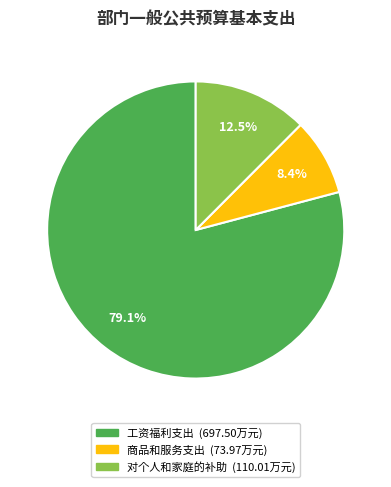

To the nearest percent, what percentage of the pie is 商品和服务支出?

8%